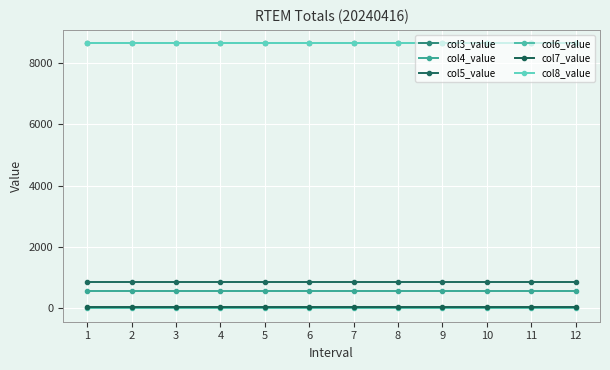

What is the value of the col5_value point at the 10th from the left?

847